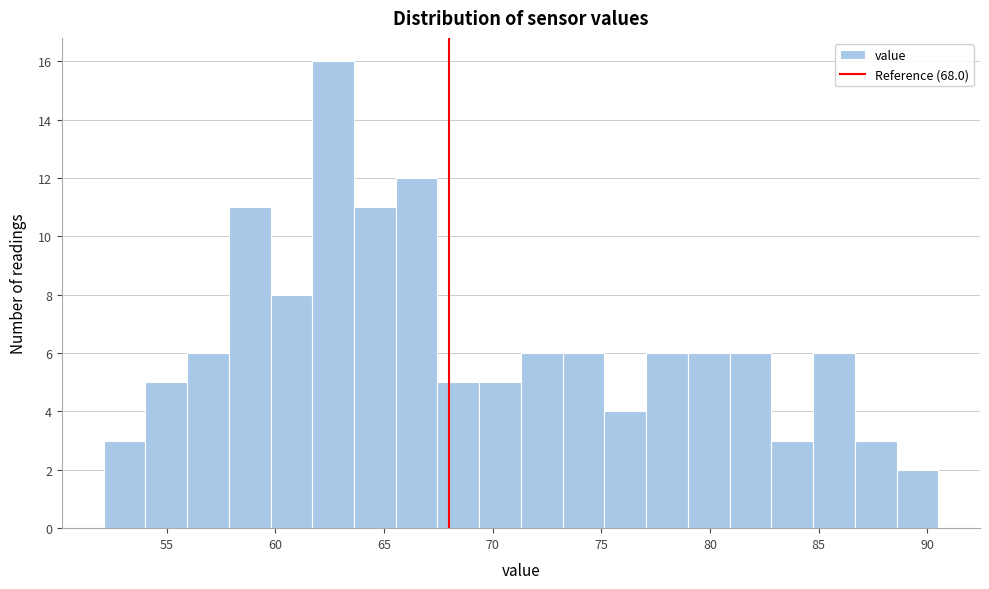

Read against the x-axis, roughly where is the centre of the tallest bar?

62.5